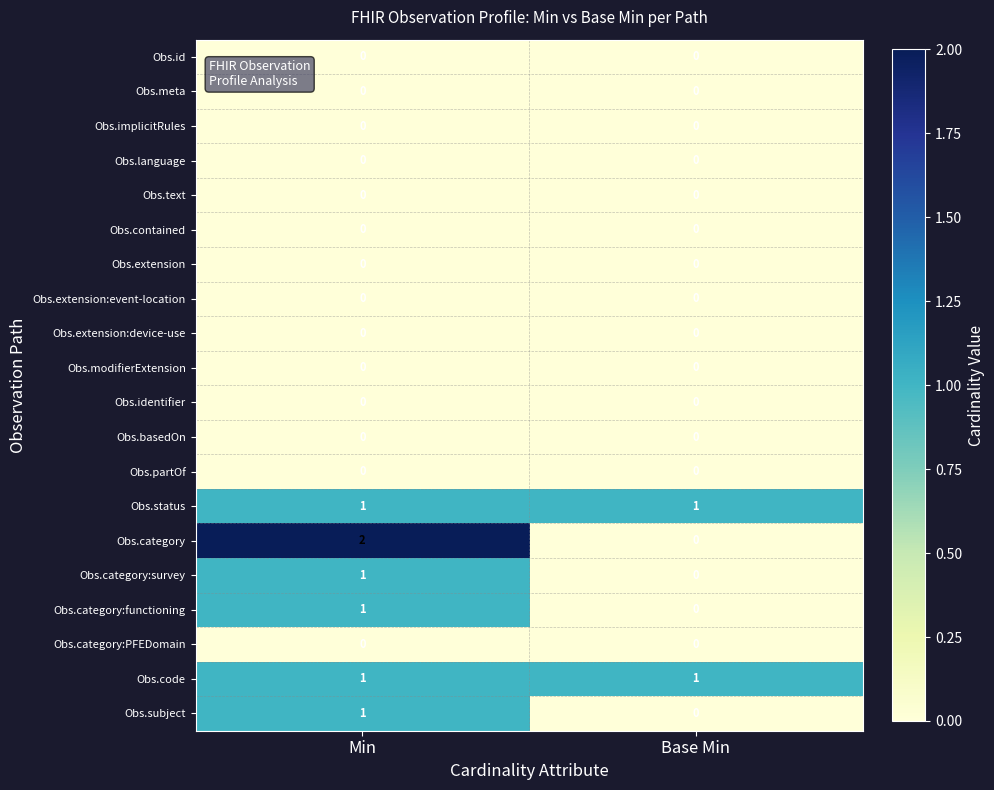

How many data points does each series have?

2